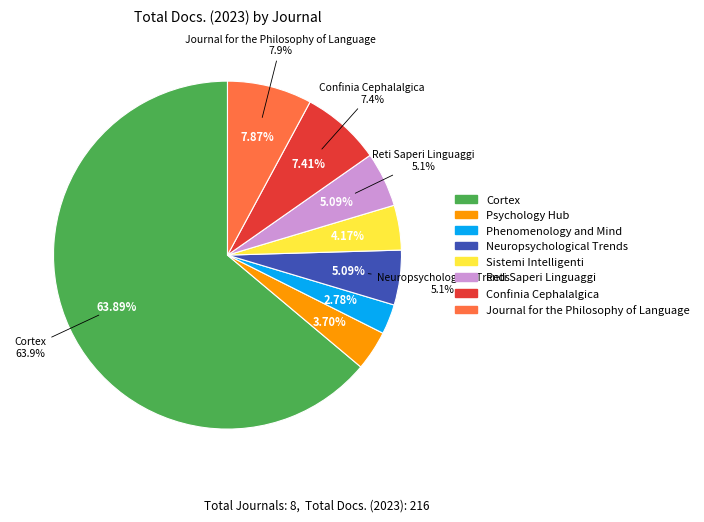

Does Cortex account for over 50% of the chart?

Yes